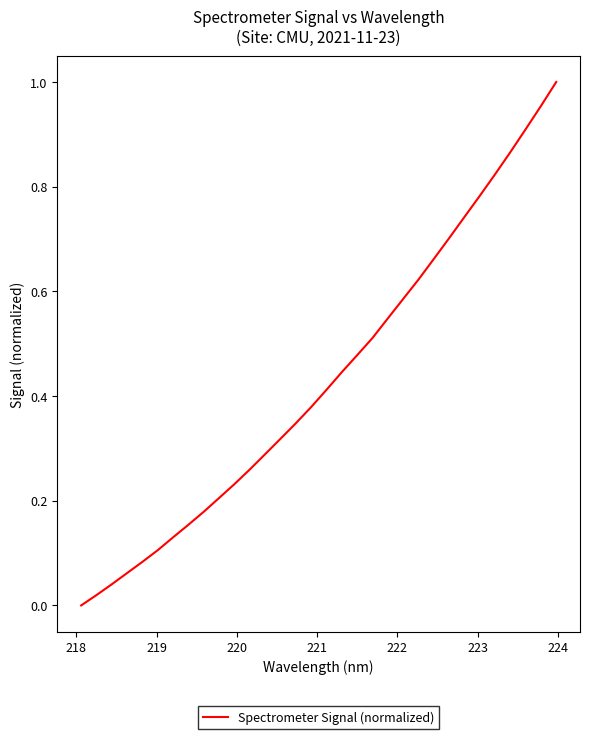

Does the chart have visible grid lines?

No